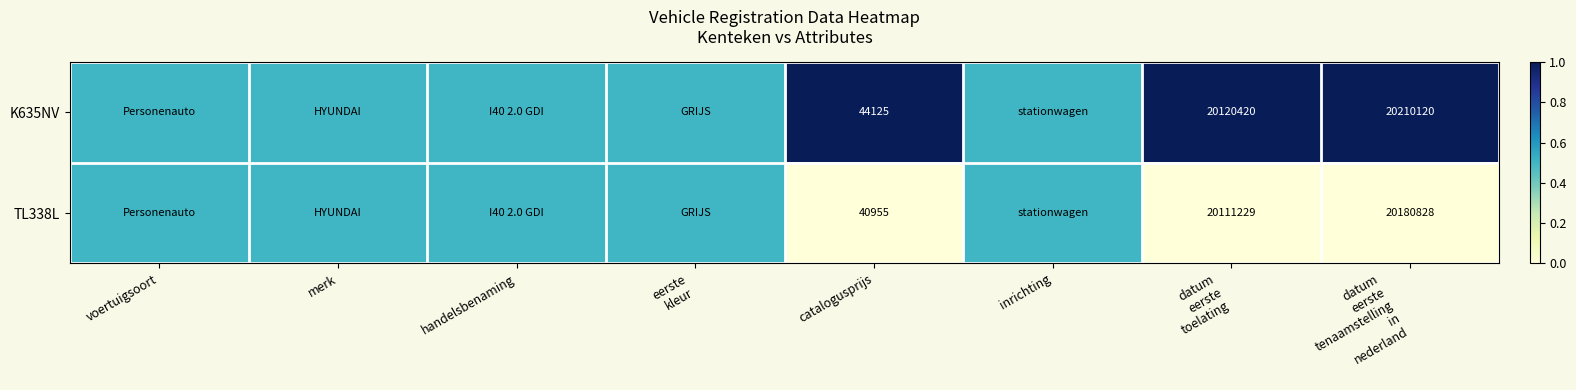

The K635NV series shows 44125.0 at catalogusprijs. True or false?

True